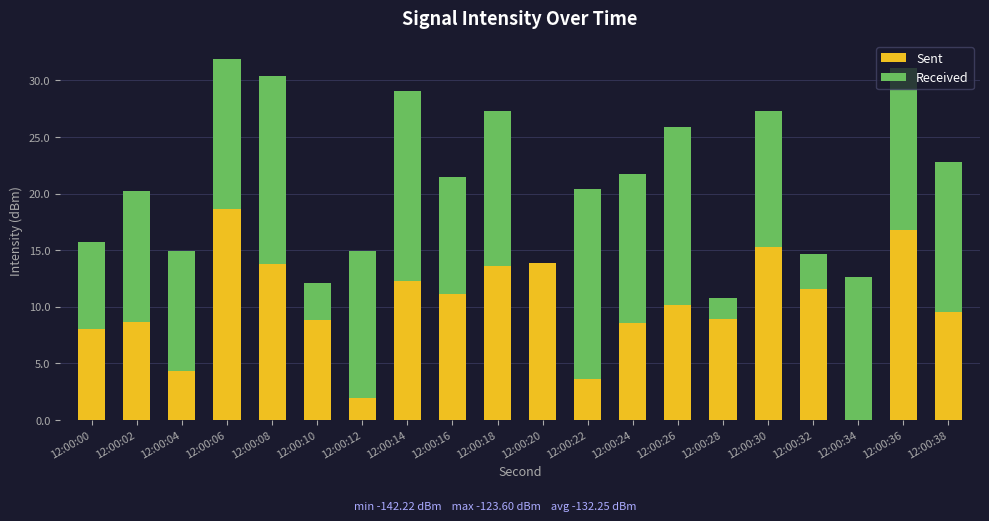

Count the number of categories in the chart.

20